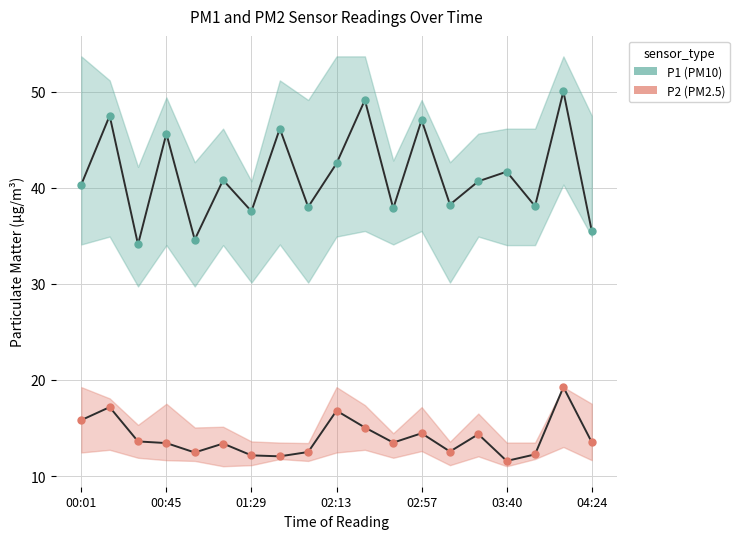

At which label does P2 (PM2.5) first exceed 13?

00:01